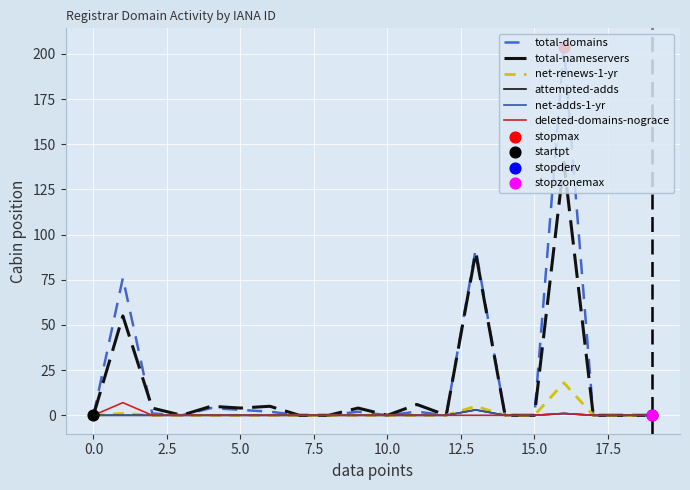

At which category is the sum across all series the highest?

16